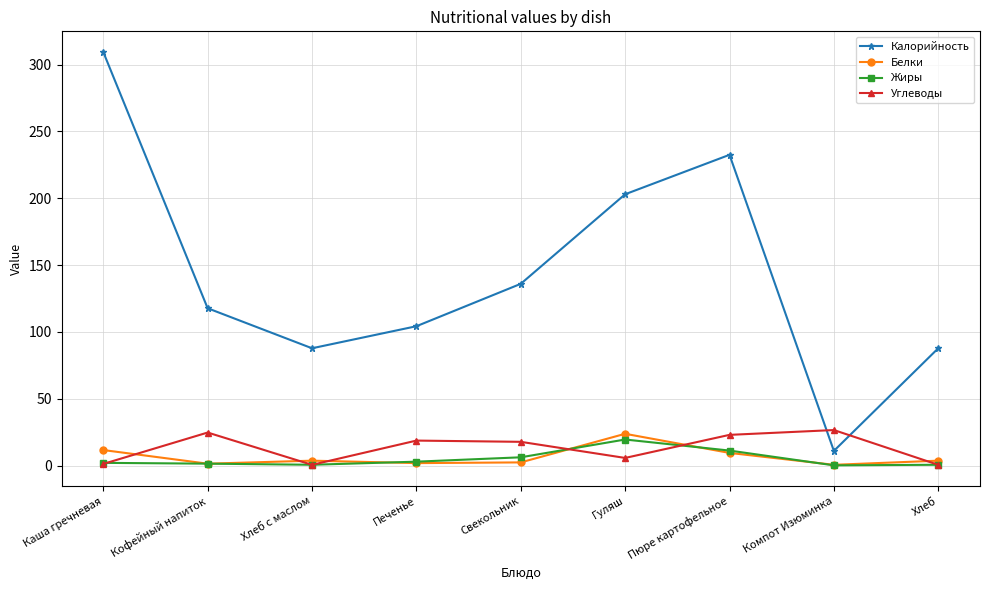

What position from the right is Хлеб?

1